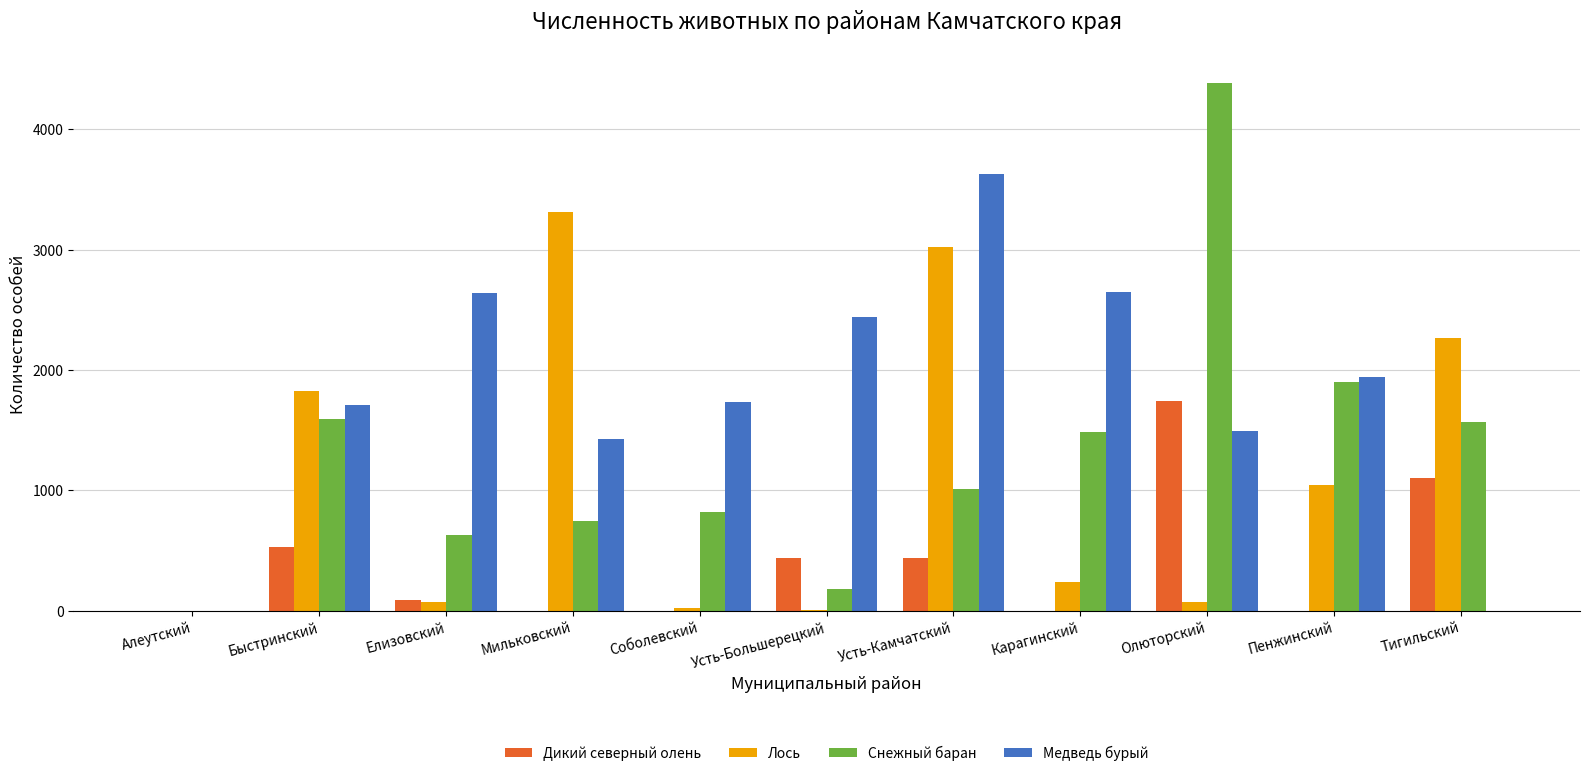

At which label does Медведь бурый reach its peak?

Усть-Камчатский